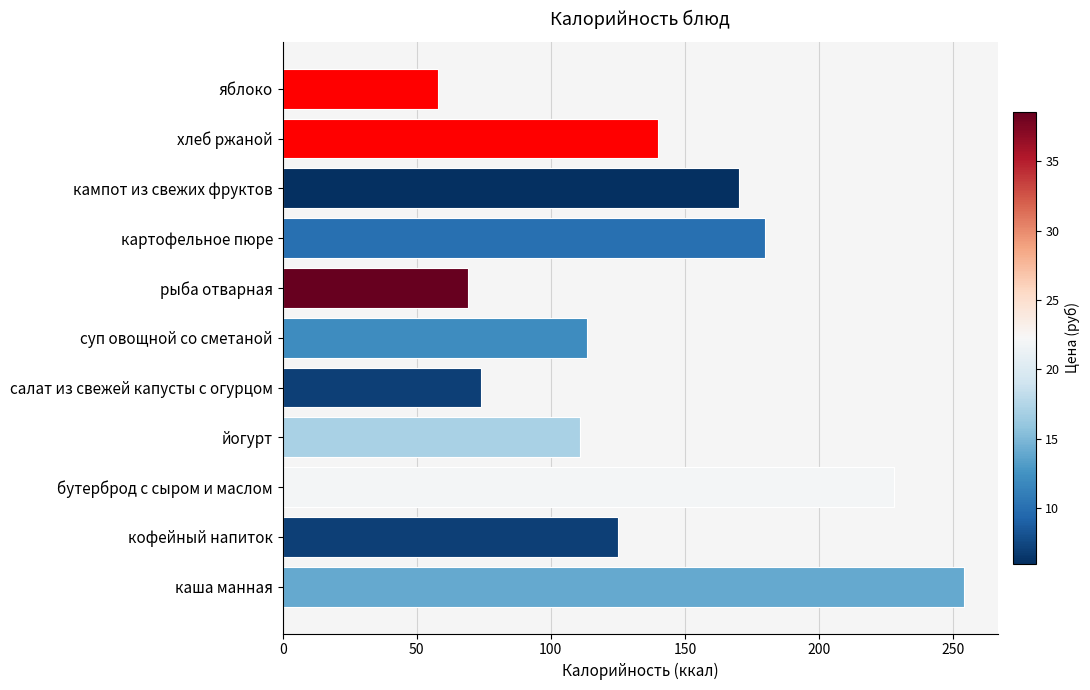

Does the chart contain stacked bars?

No